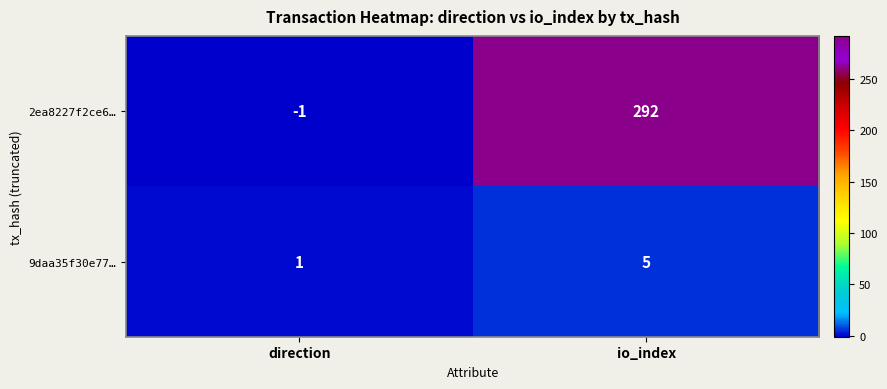

Which series changed the most between direction and io_index?

2ea8227f2ce6…